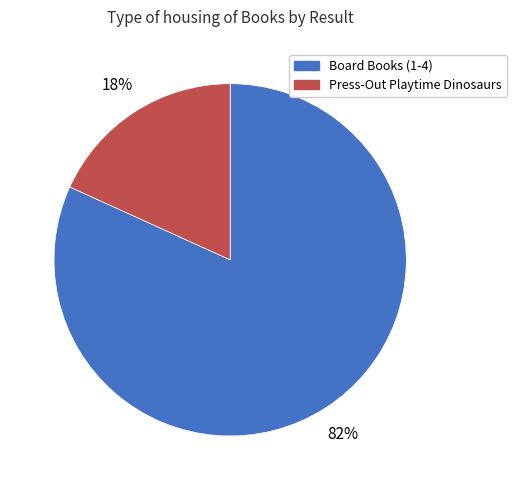

To the nearest percent, what is the difference between the largest and smallest slice percentages?

64%